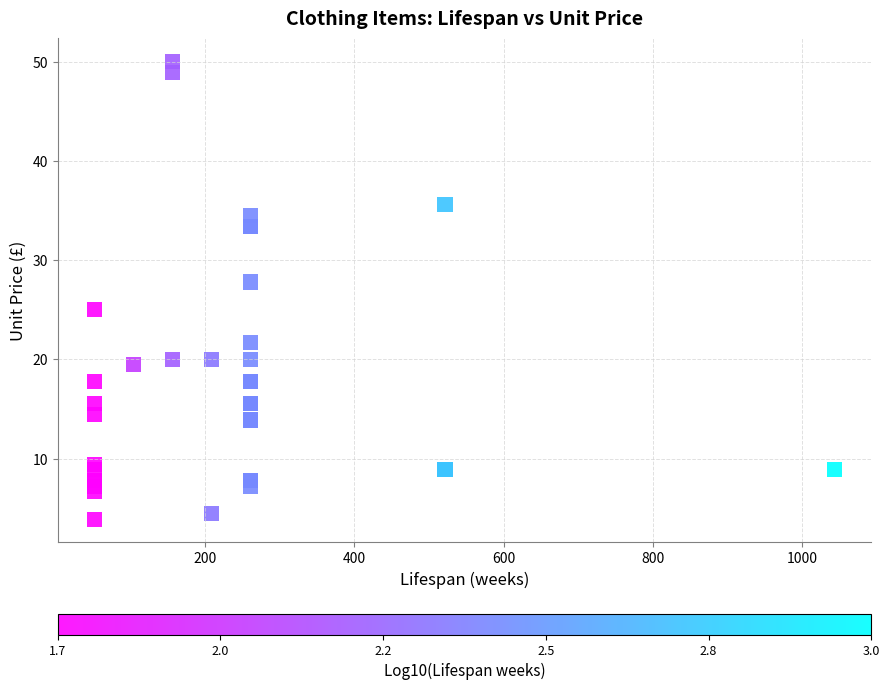

What Y value in the scatter plot is closest to 26?

25.0